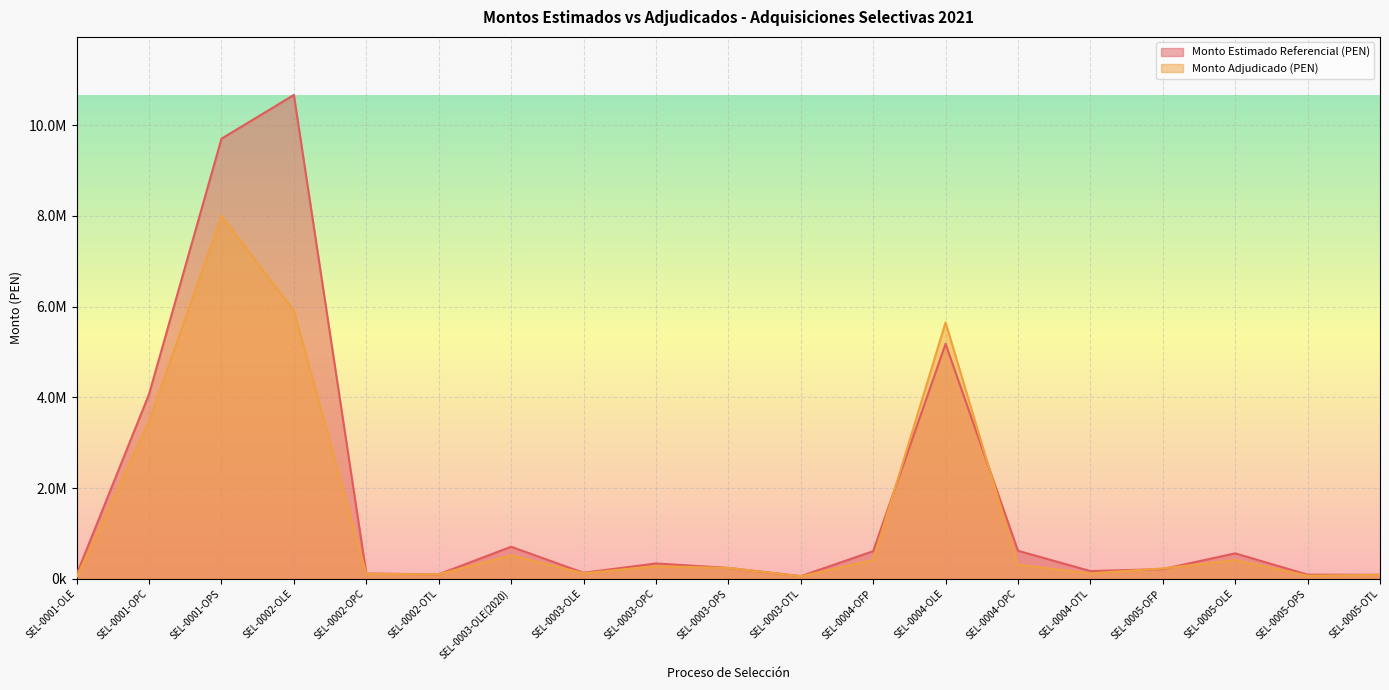

What position from the right is SEL-0005-OPS?

2